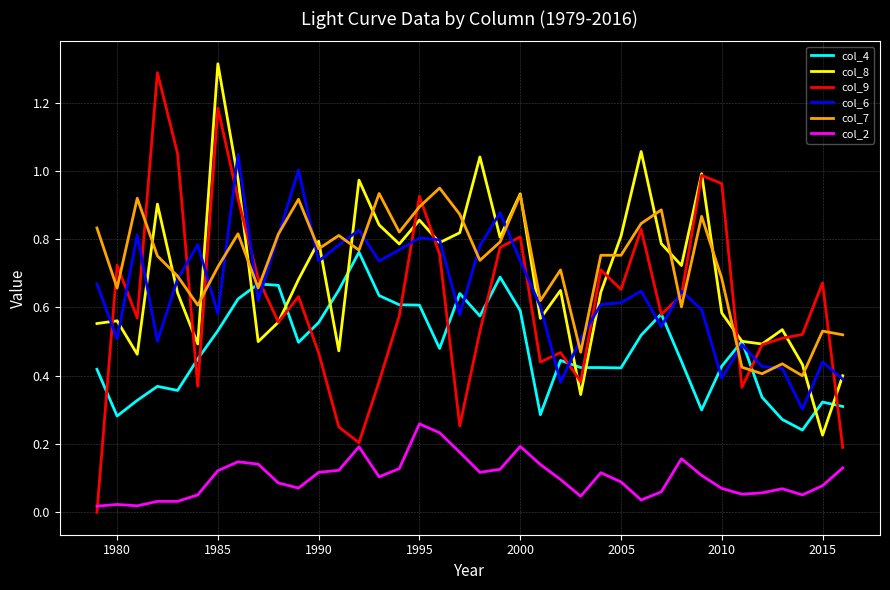

How many intersections are there between col_8 and col_7?

16